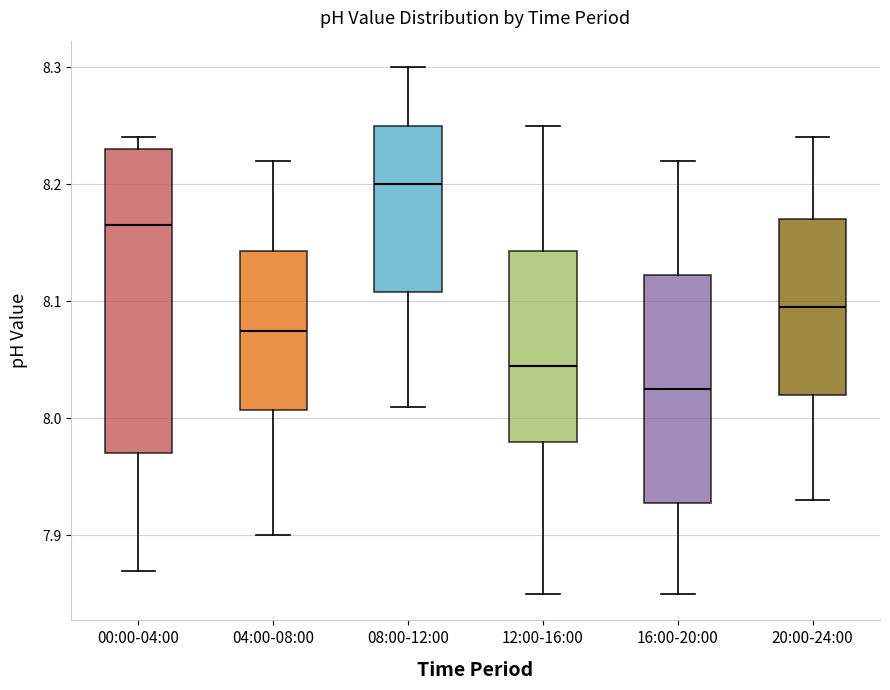

Where does the upper whisker of the box for 20:00-24:00 end on the y-axis? The values are not printed on the chart, so give them approximately, as read against the axis.

8.24